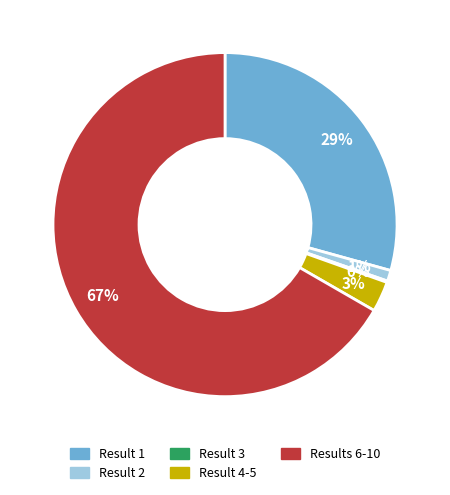

What is the majority slice?

Results 6-10